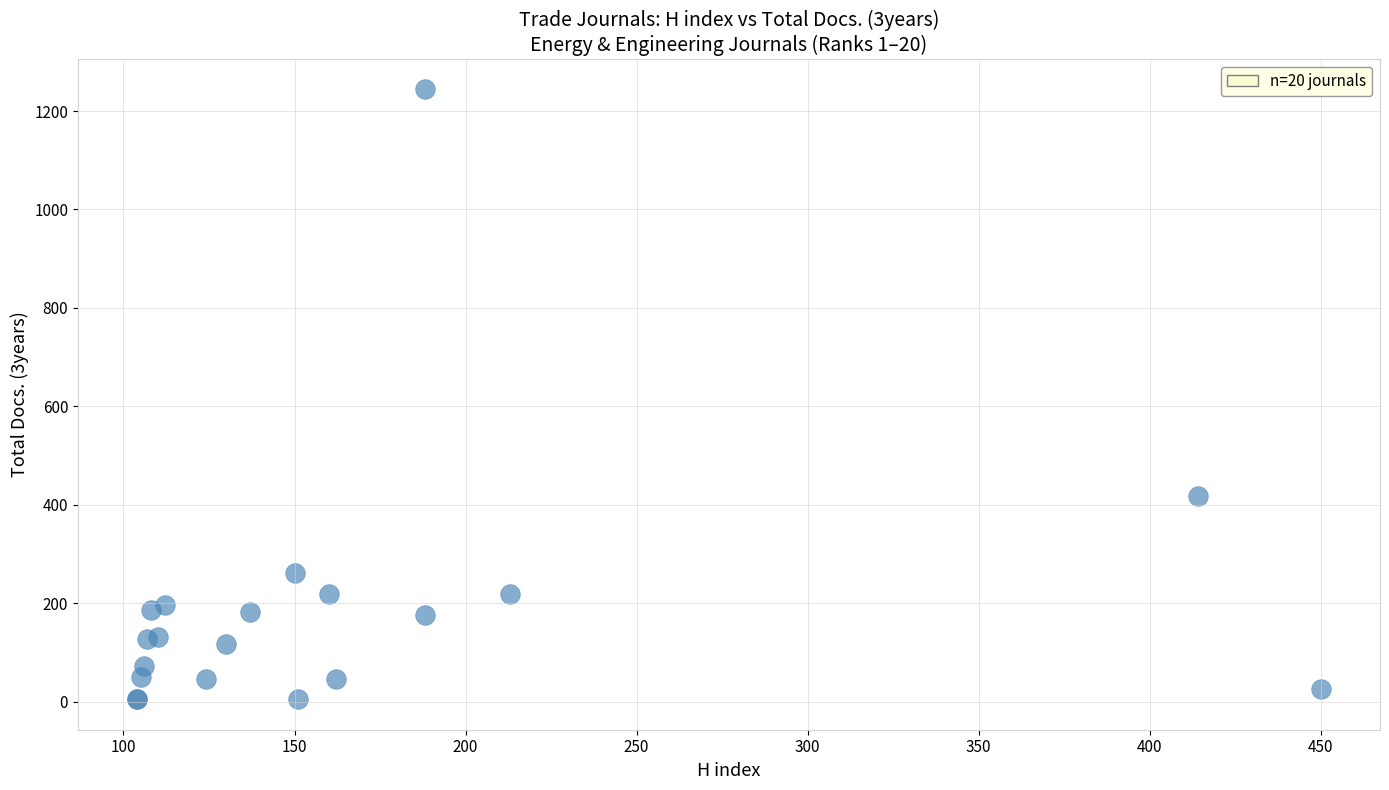

What Y value in the scatter plot is closest to 624?

418